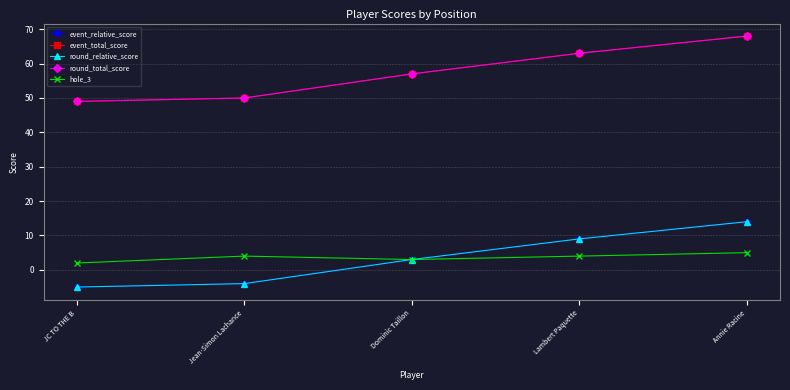

The value of round_total_score at Jean-Simon Lachance is 34. True or false?

False